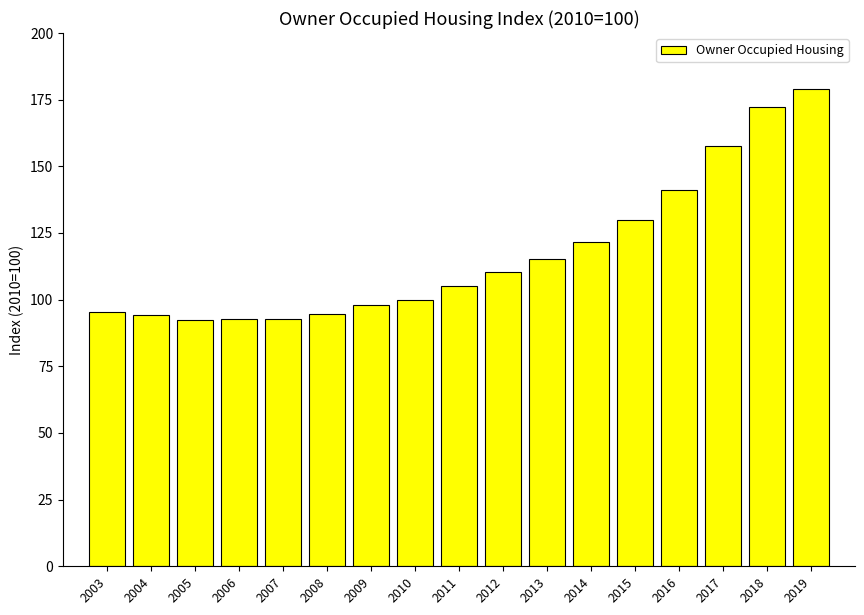

How many data points are less than 105?

8